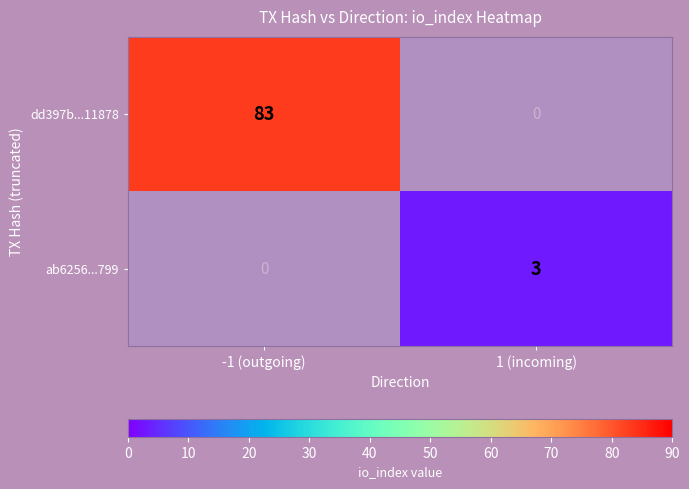

What is the difference between the dd397b...11878 values at 1 (incoming) and -1 (outgoing)?

83